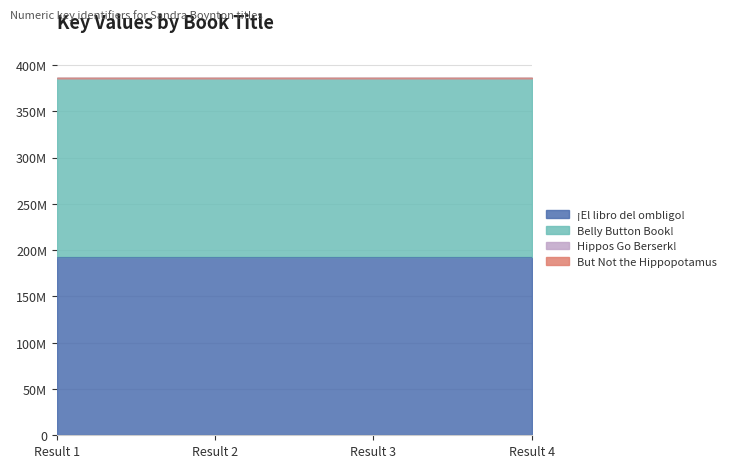

Between Result 1 and Result 4, which is larger?

Result 1